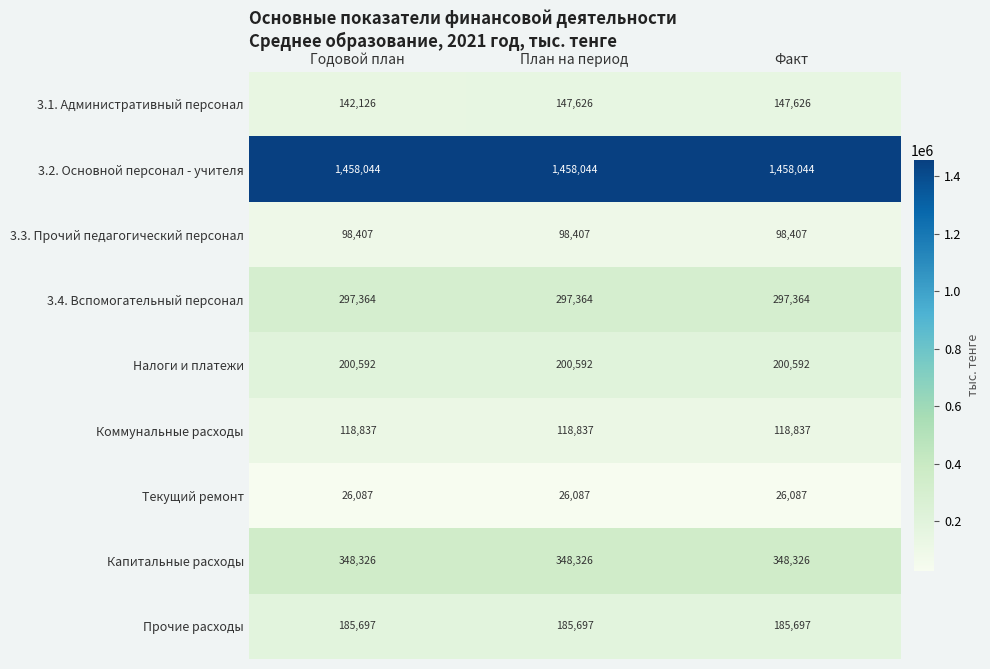

What is the difference between the highest and lowest values at Годовой план?

1431957